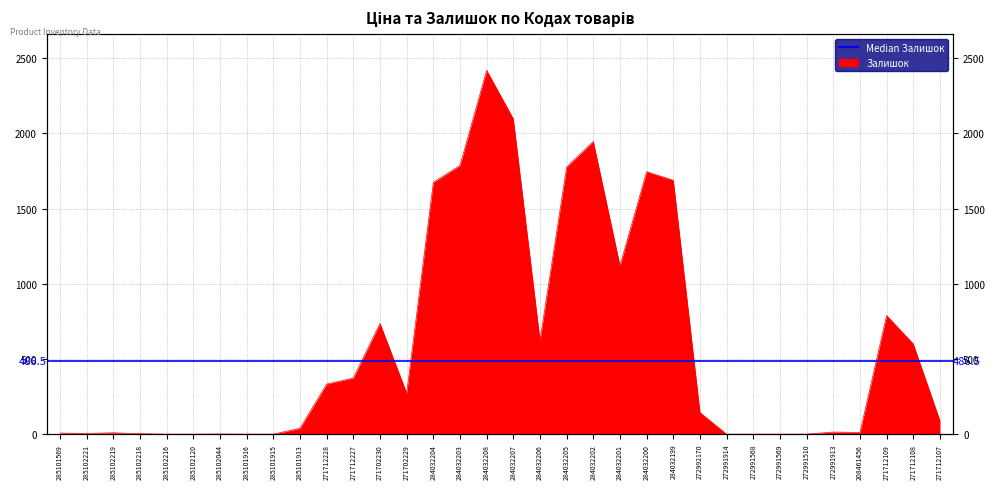

Does the chart have visible grid lines?

Yes